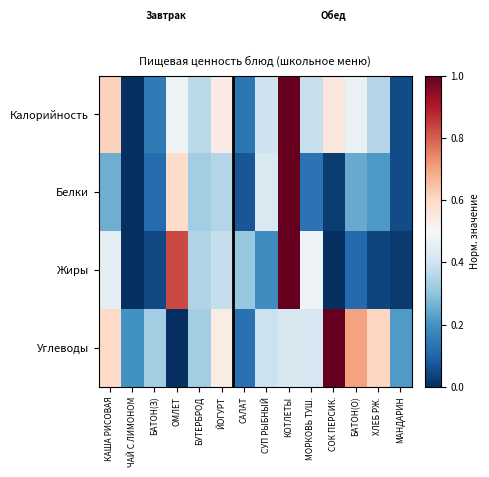

Which series changed the most between КАША РИСОВАЯ and ХЛЕБ РЖ.?

Жиры